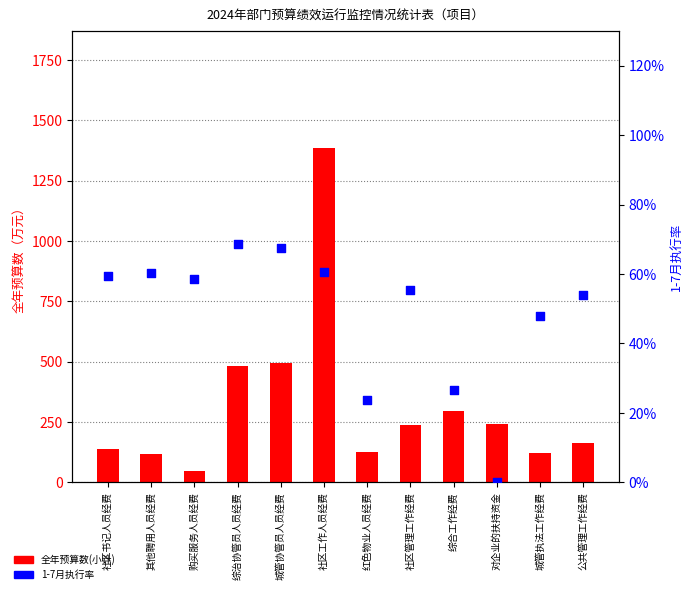

At how many categories does at least one series exceed 344?

3